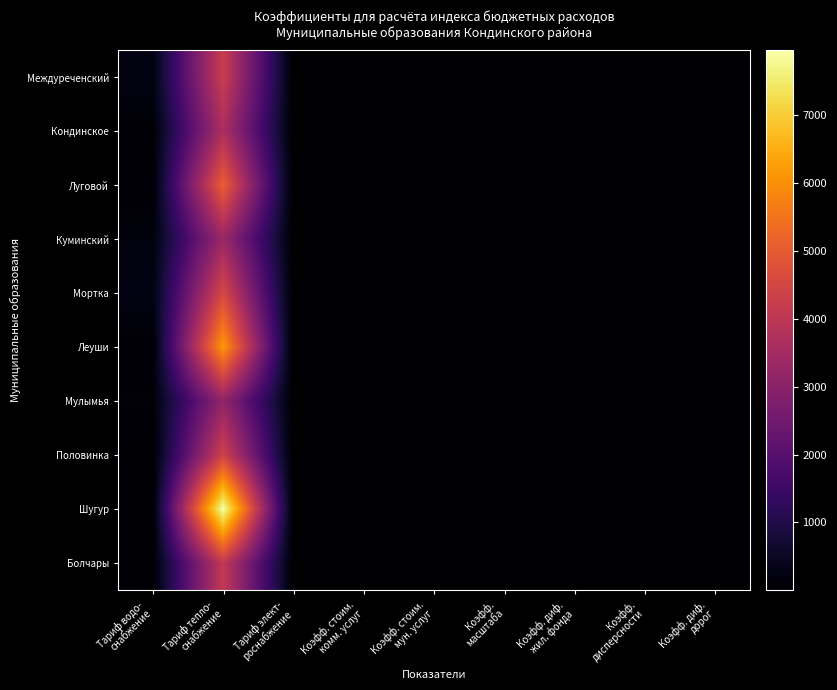

At Тариф тепло- снабжение, list the series in order from largest to smallest.

Шугур, Леуши, Луговой, Мортка, Половинка, Междуреченский, Болчары, Кондинское, Куминский, Мулымья